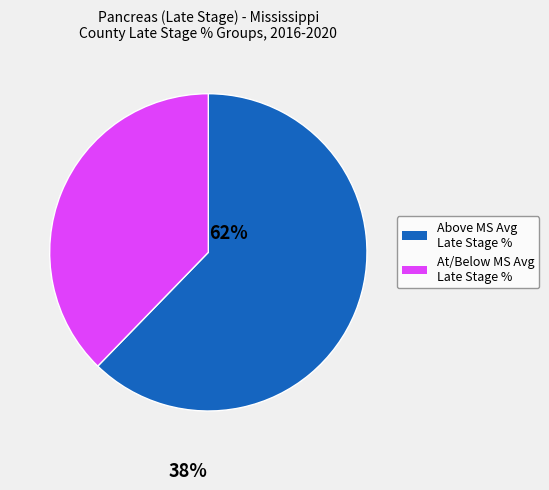

Is there any slice that represents more than half of the pie?

Yes